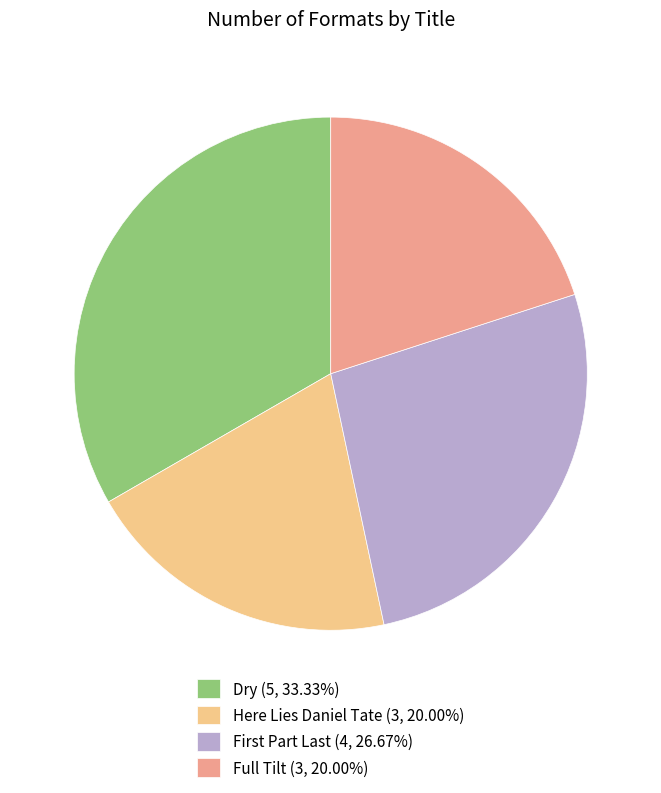

Do Dry (5, 33.33%) and Full Tilt (3, 20.00%) together represent more than half of the pie?

Yes